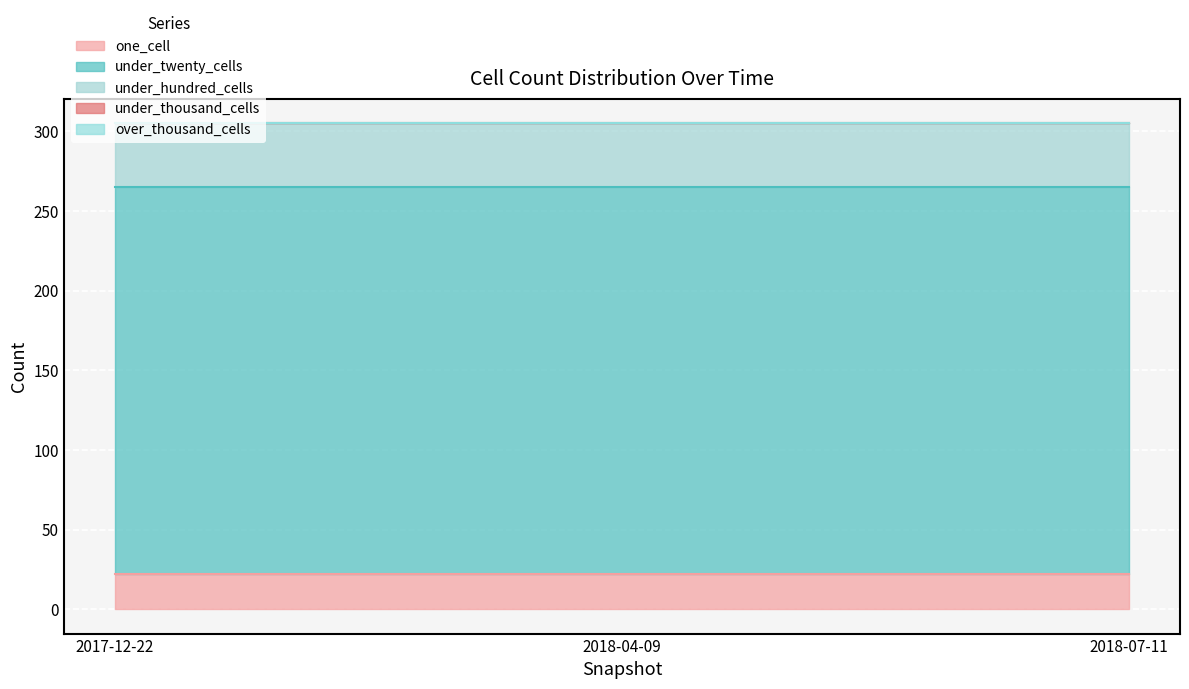

Which category has the highest value in the over_thousand_cells series?

2017-12-22